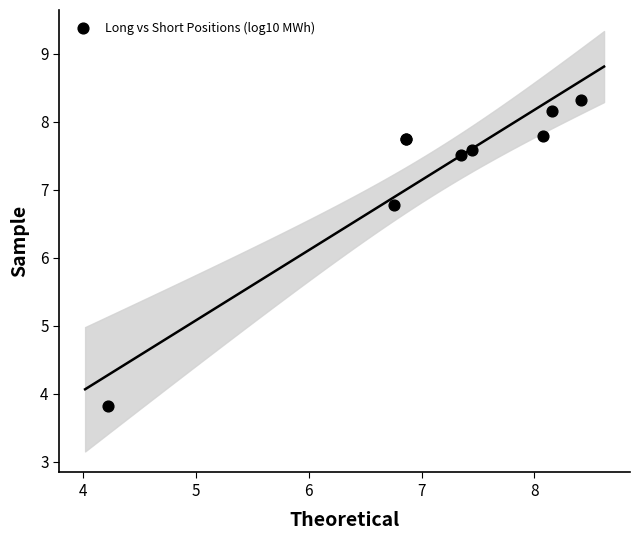

What Y value in the scatter plot is closest to 6?

6.8